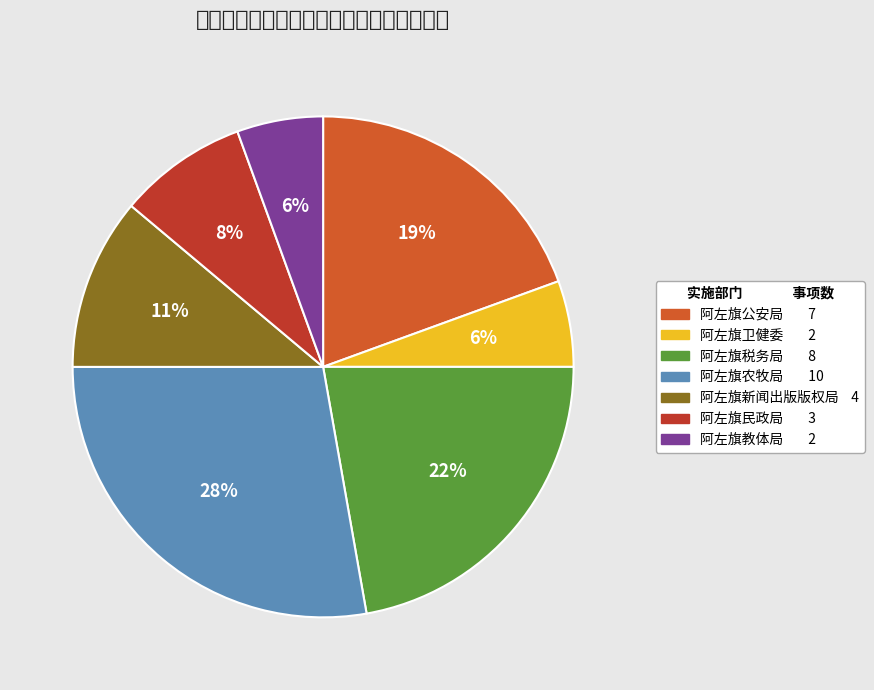

Which category has the smallest portion of the pie?

阿左旗卫健委